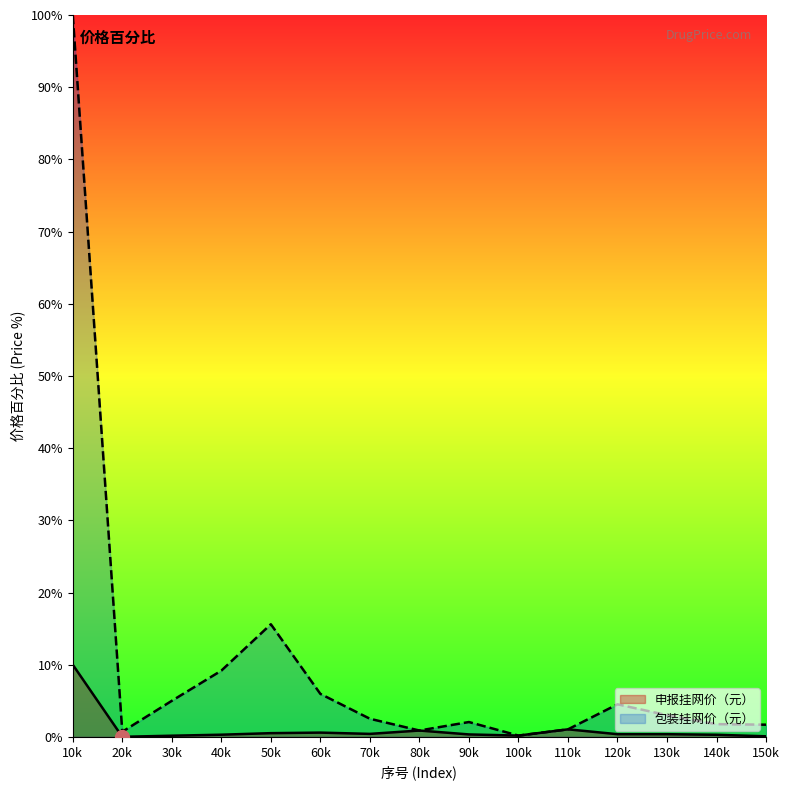

At which category is the sum across all series the highest?

10k